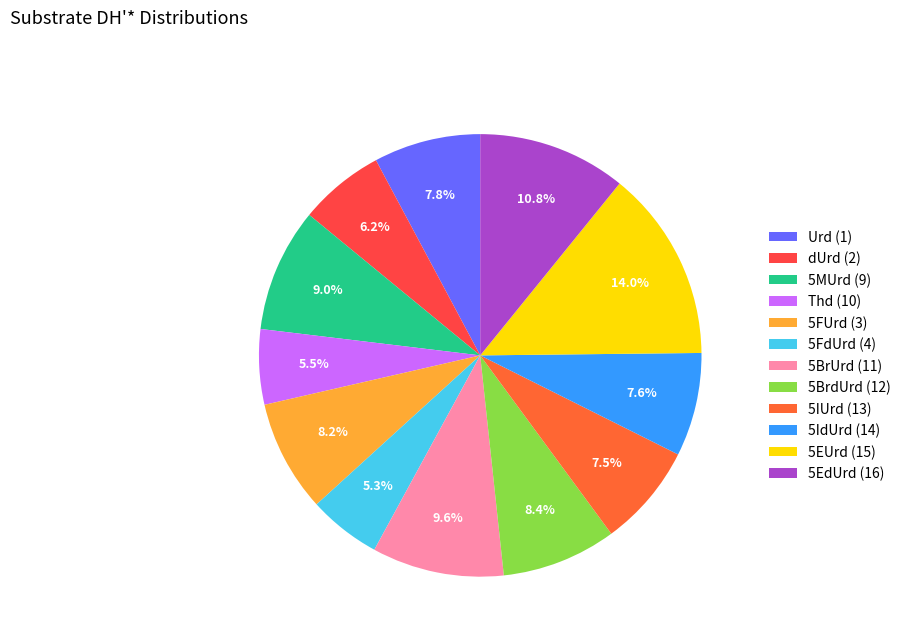

To the nearest percent, what portion does Thd (10) represent?

5%